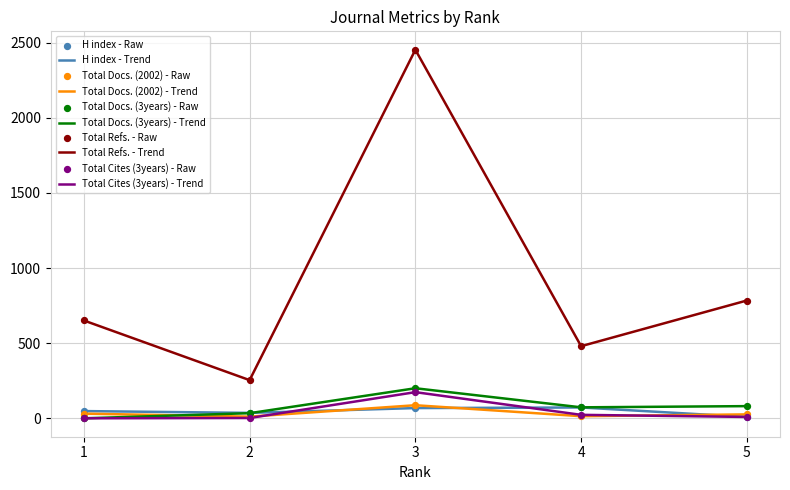

Which series has the widest spread of values?

Total Refs. - Trend